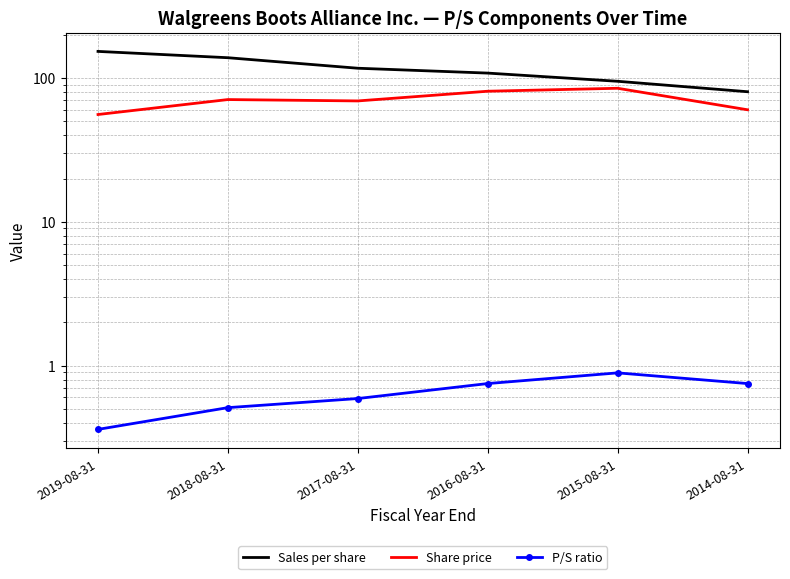

What is the value of the Sales per share point at the 4th from the left?

108.3